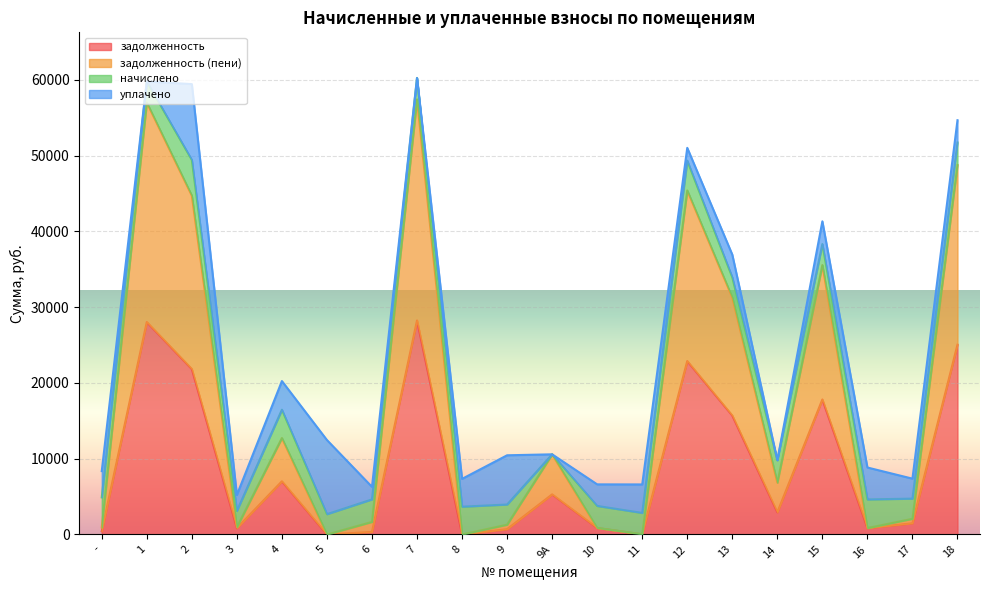

What is the total value across all series at 7?

60229.9